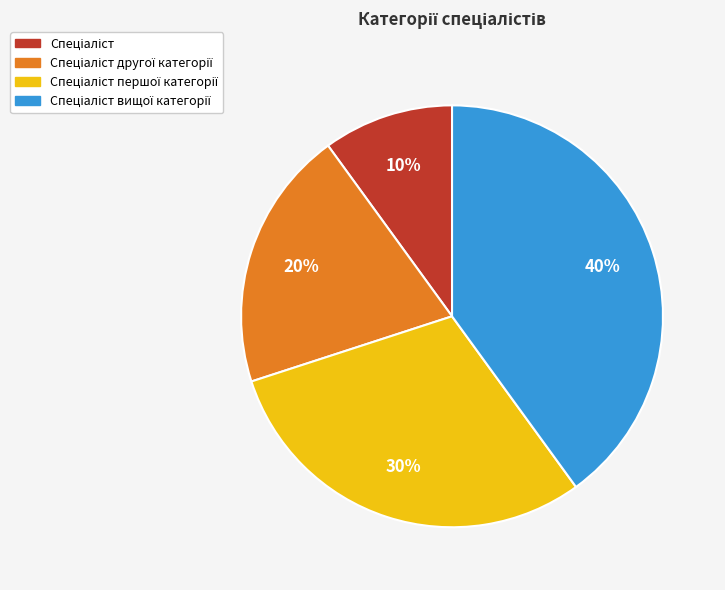

Does any single category account for the majority?

No